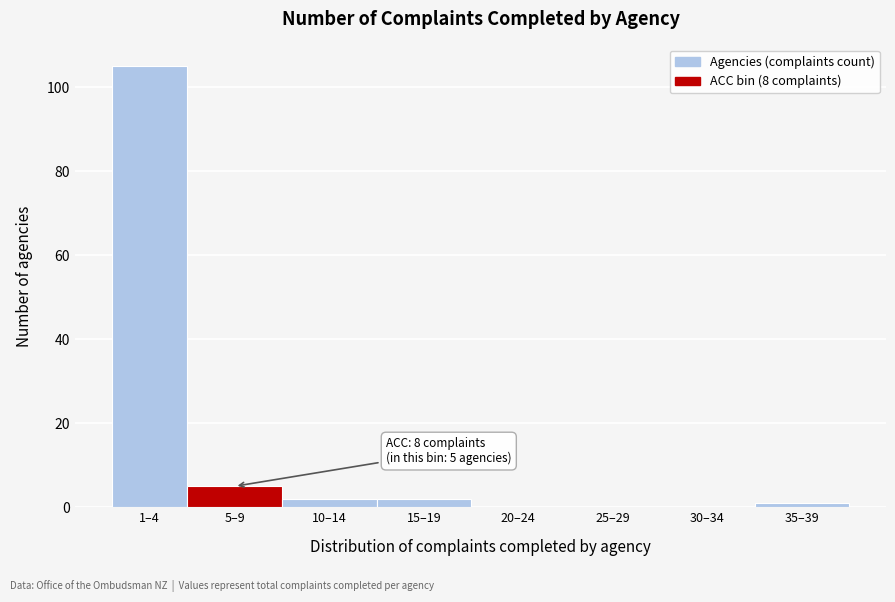

Reading left to right, extract all data points from this chart.

1–4=105	5–9=5	10–14=2	15–19=2	20–24=0	25–29=0	30–34=0	35–39=1